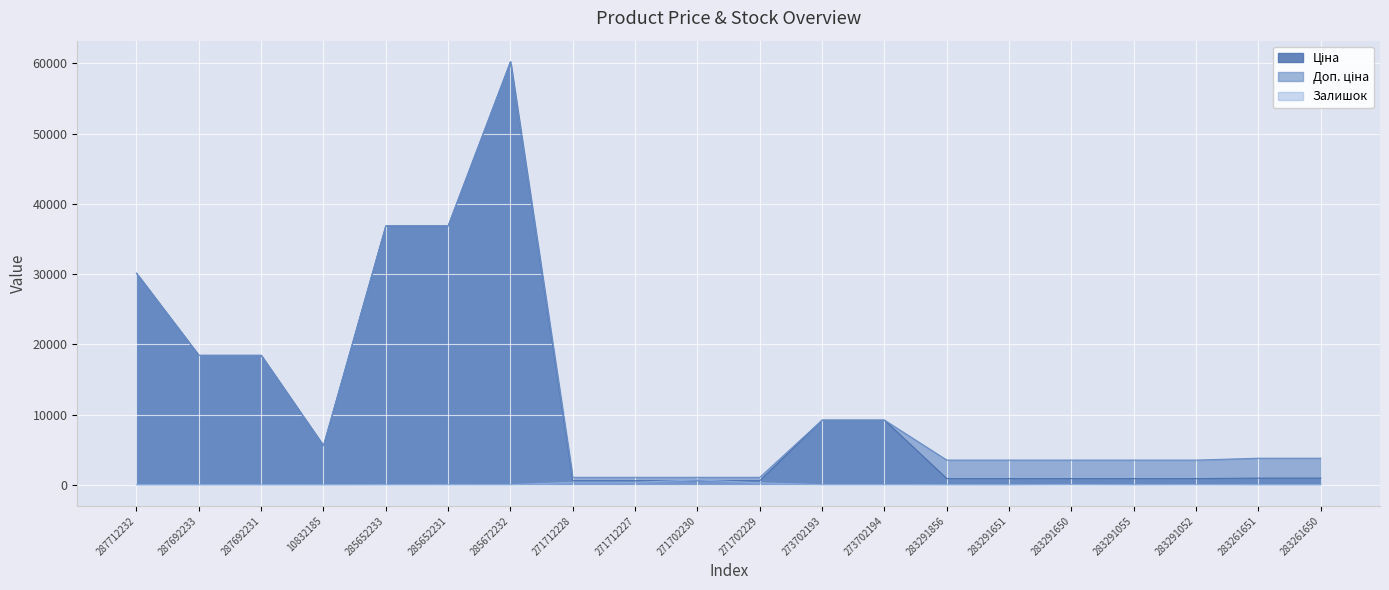

Which has a higher value, 271712227 or 283291651?

283291651